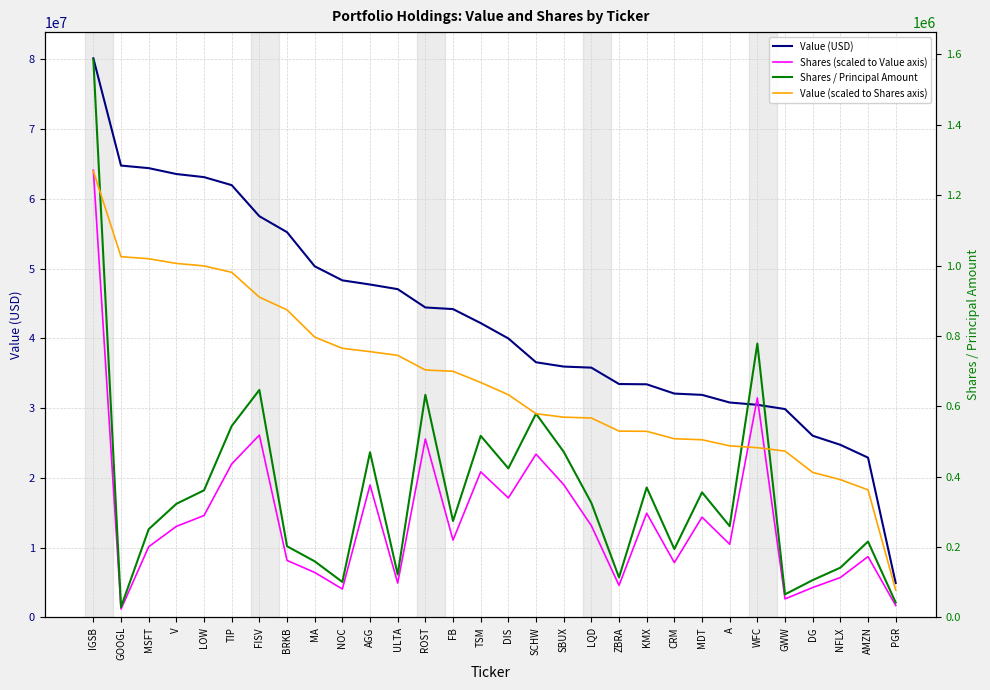

What is the difference between the highest and lowest values at GOOGL?

64744277.0